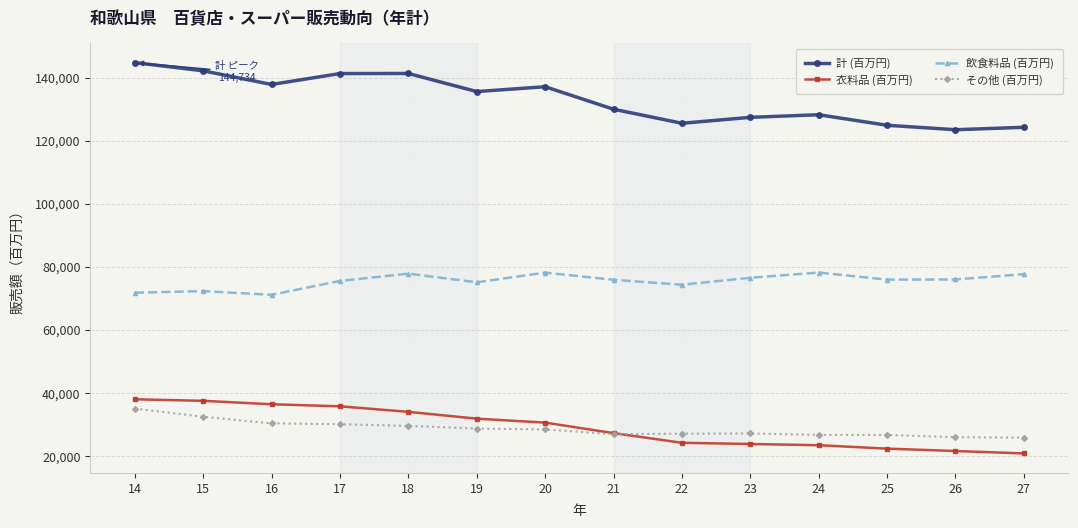

What is the minimum value for 計 (百万円)?

123459